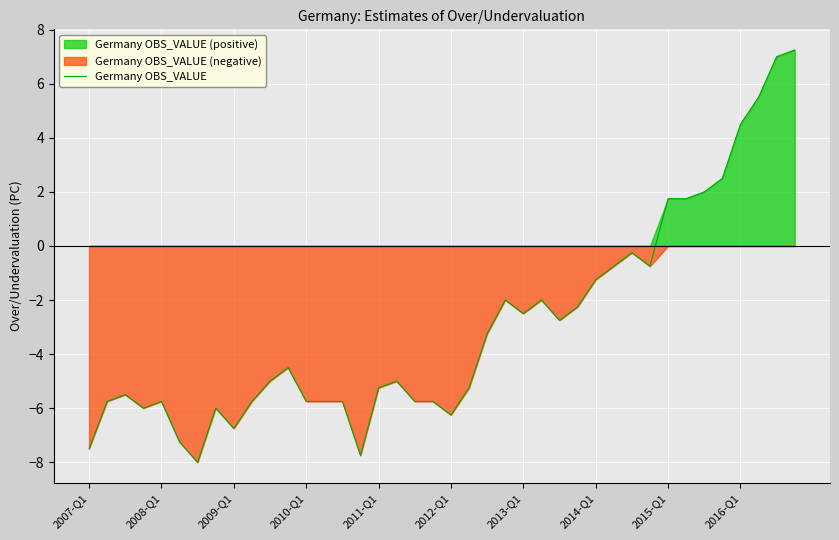

What is the difference between the maximum and minimum values?

15.2